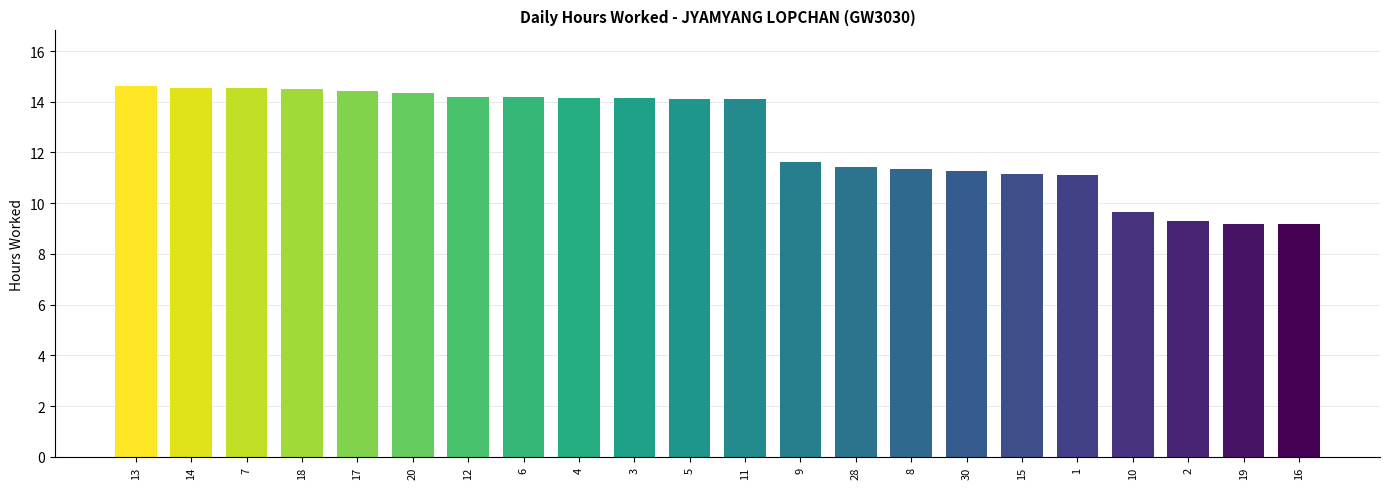

How many bars are there in total?

22